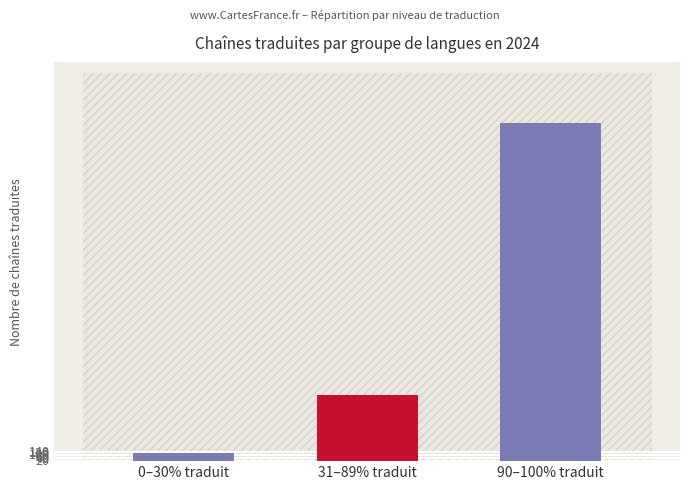

What position from the right is 31–89% traduit?

2